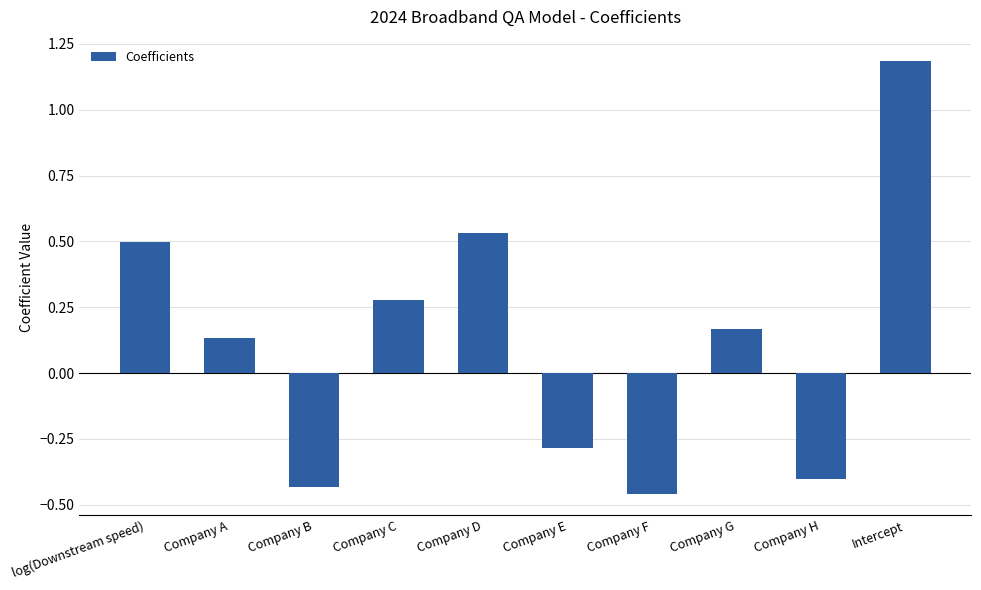

What is the value of the 10th bar from the left?

1.2